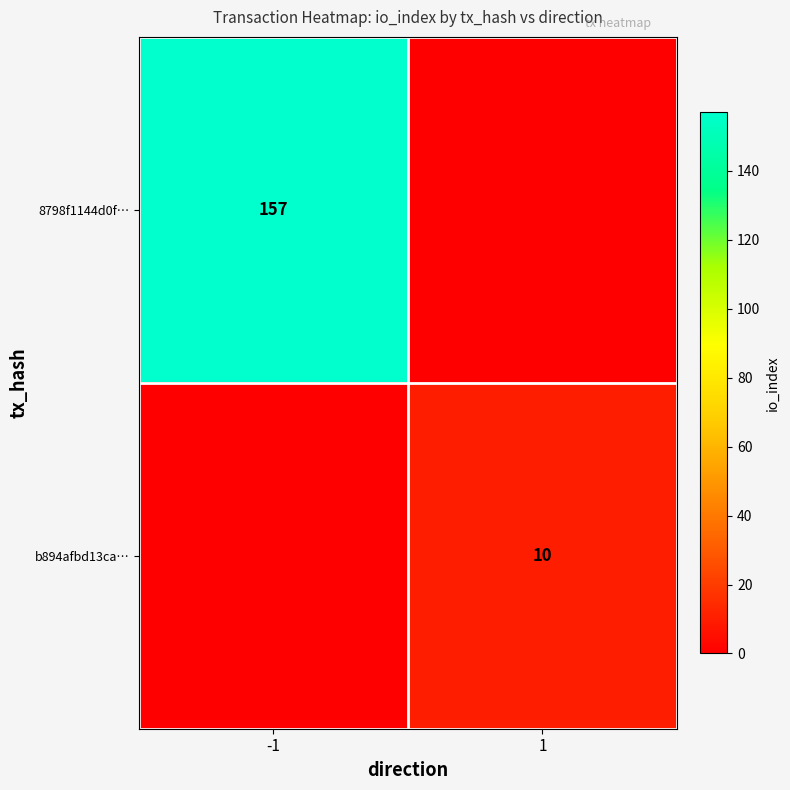

At which label does b894afbd13ca… reach its peak?

1